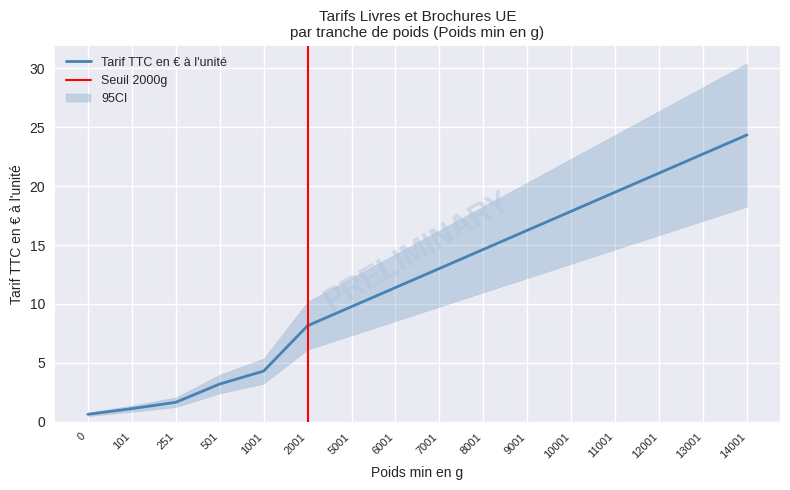

What is the smallest value displayed?

0.6